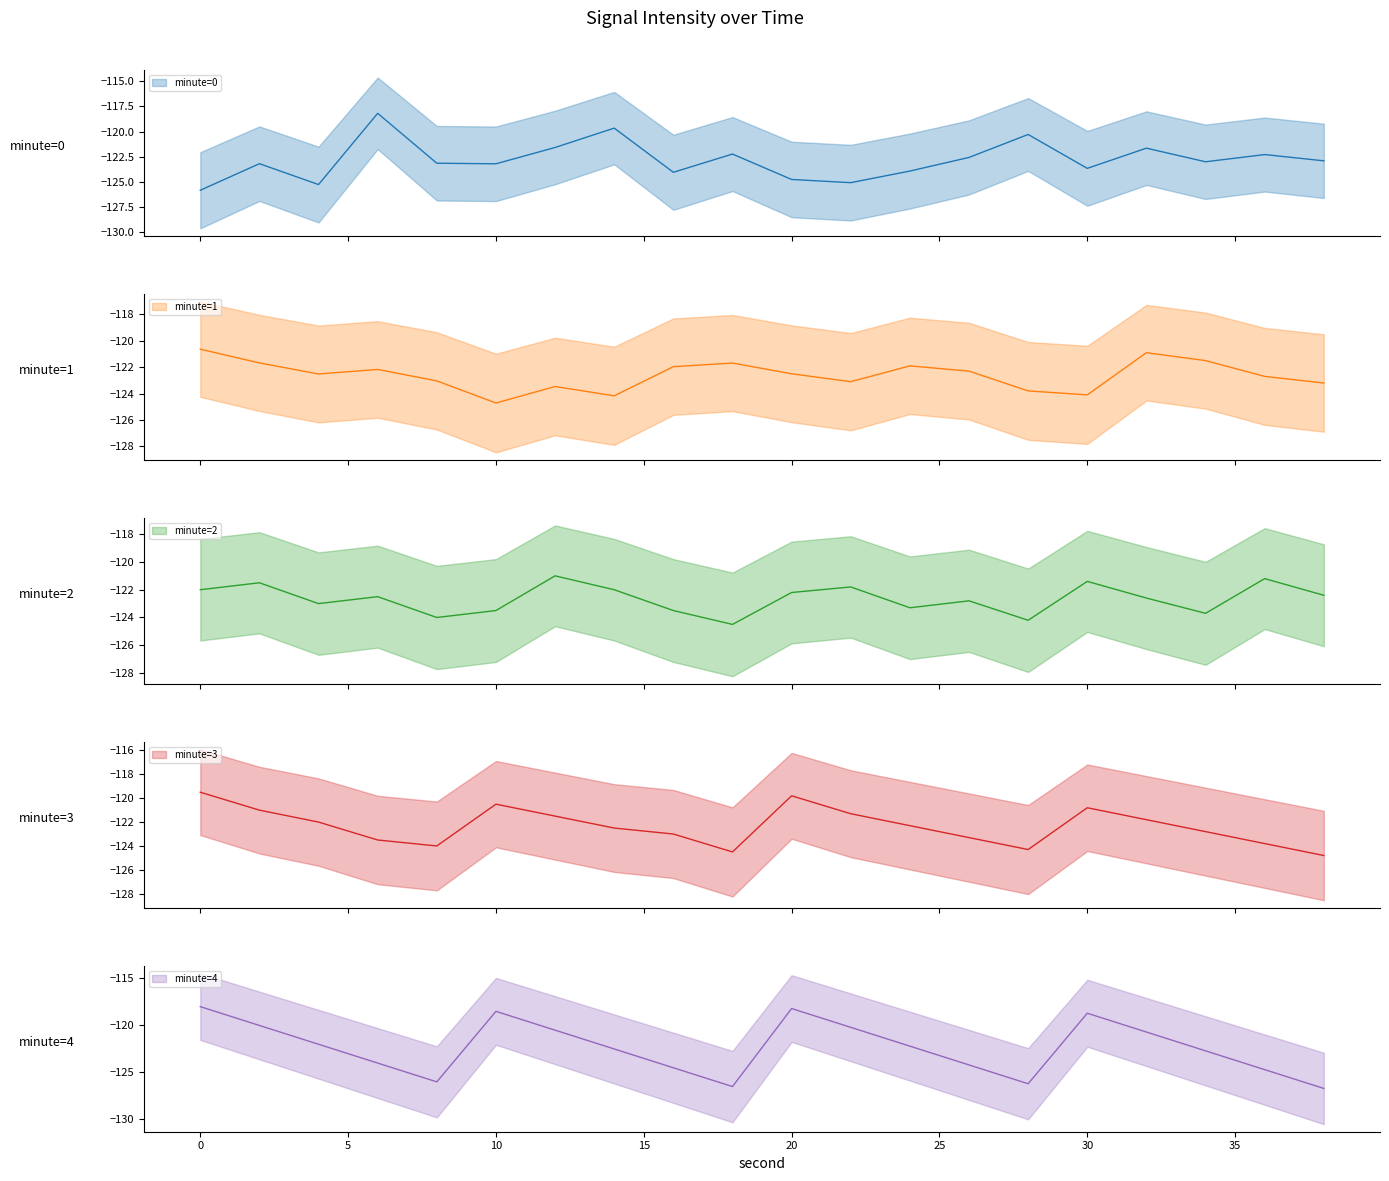

What is the sum of all minute=4 values?

-2447.0